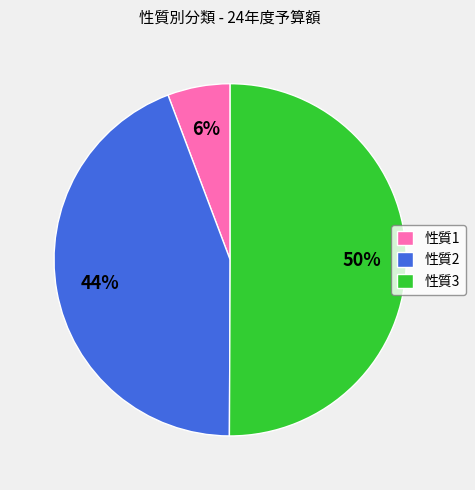

Count the number of slices in the pie.

3